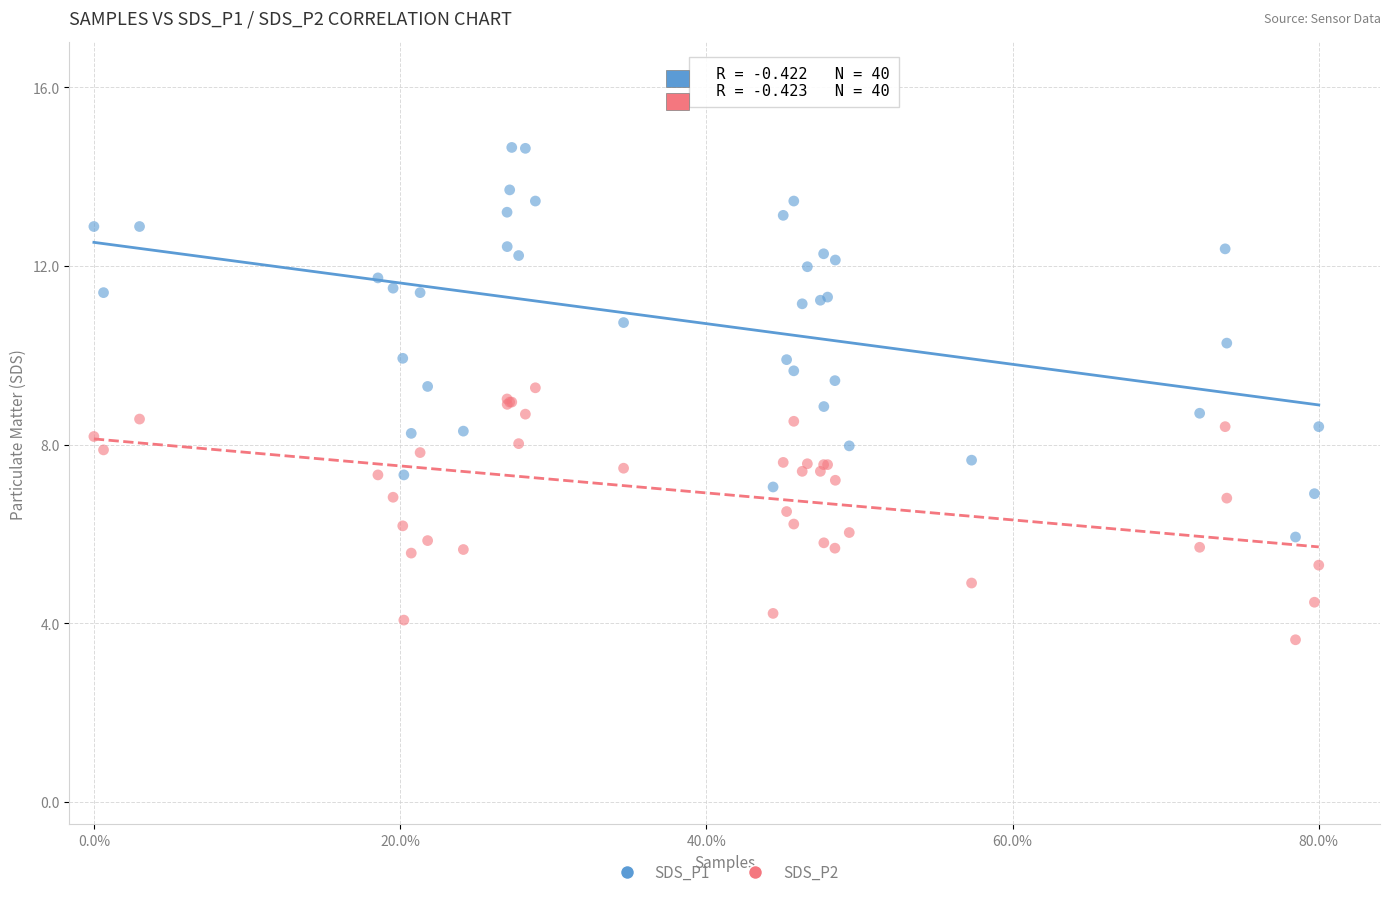

Which series contains the highest Y value?

SDS_P1